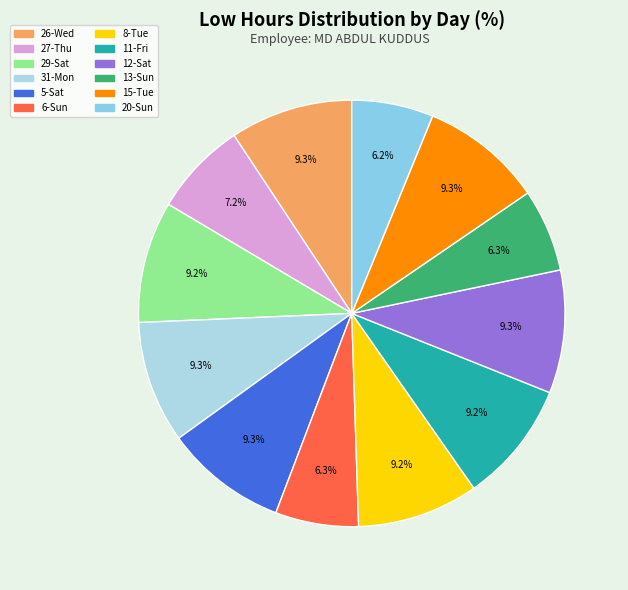

Is it true that 29-Sat is 1% of the pie?

False